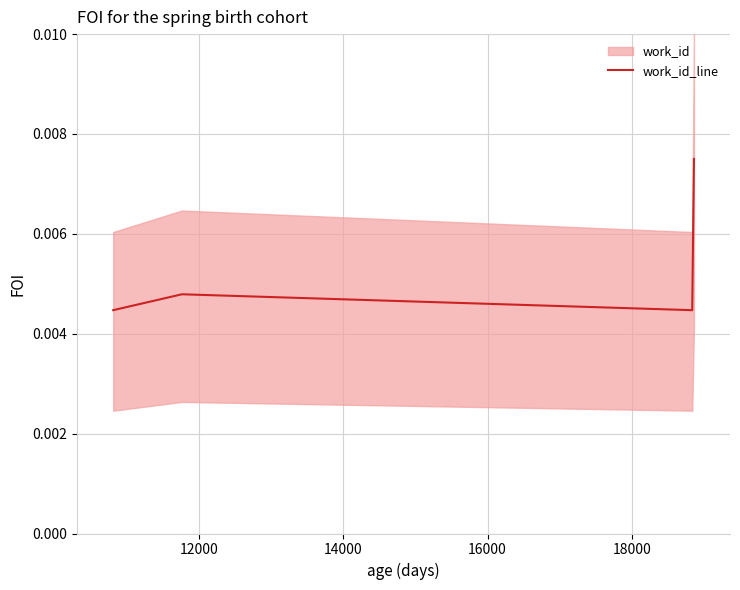

Count the values in the range 0 to 1.

4